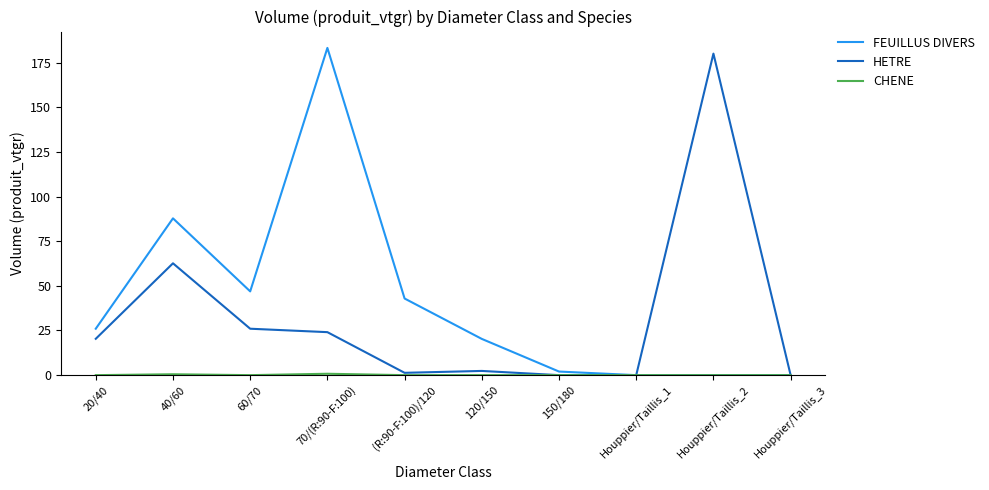

How many categories are shown in the chart?

10